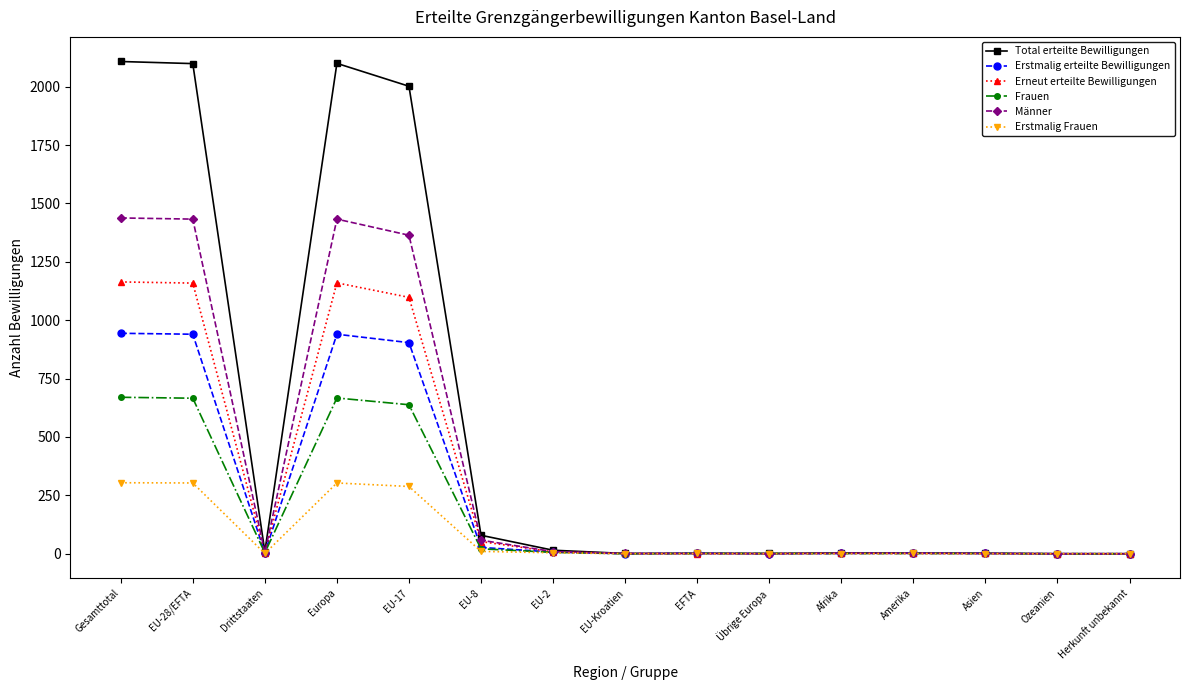

Rank the series at Gesamttotal from highest to lowest value.

Total erteilte Bewilligungen, Männer, Erneut erteilte Bewilligungen, Erstmalig erteilte Bewilligungen, Frauen, Erstmalig Frauen